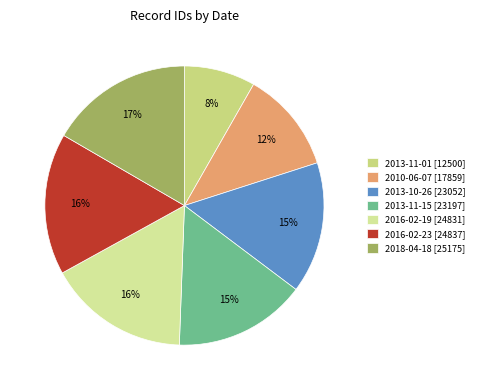

To the nearest percent, what portion does 2013-11-15 represent?

15%